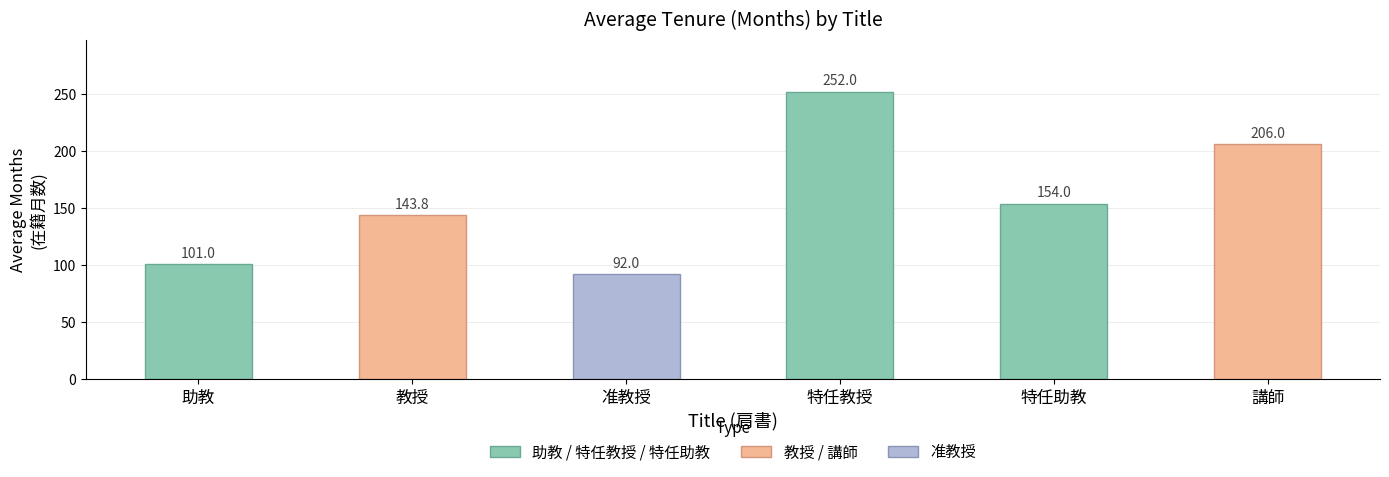

Reading right to left, transcribe all the data shown in this chart.

講師=206.0	特任助教=154.0	特任教授=252.0	准教授=92.0	教授=143.8	助教=101.0